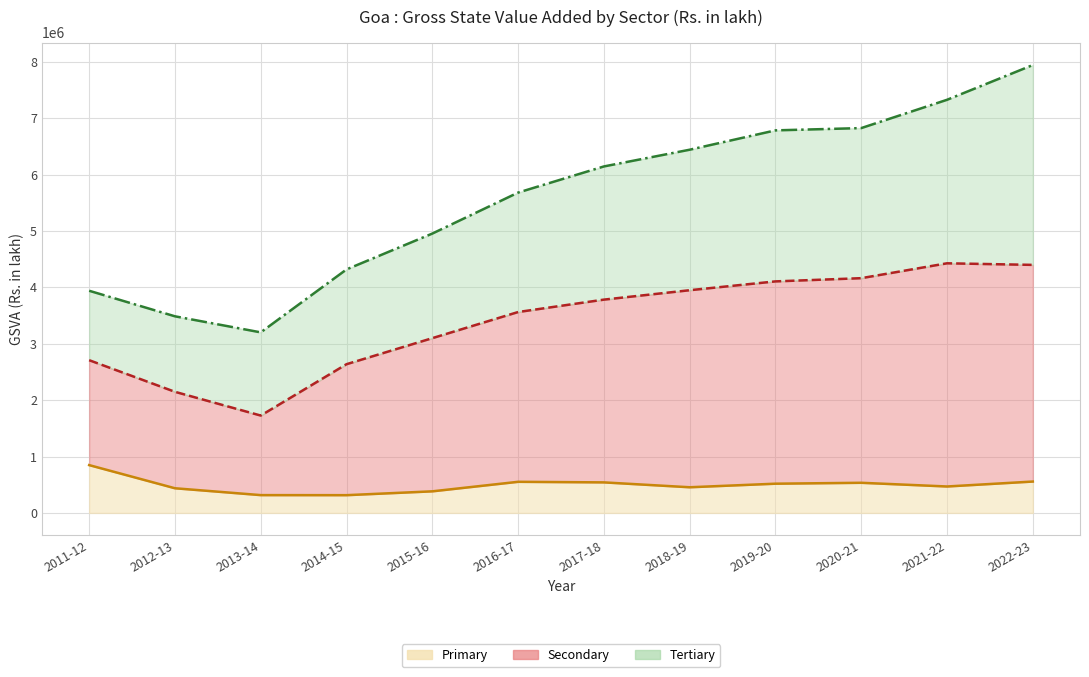

True or false: Primary has a value of 468674.1 at 2021-22.

True